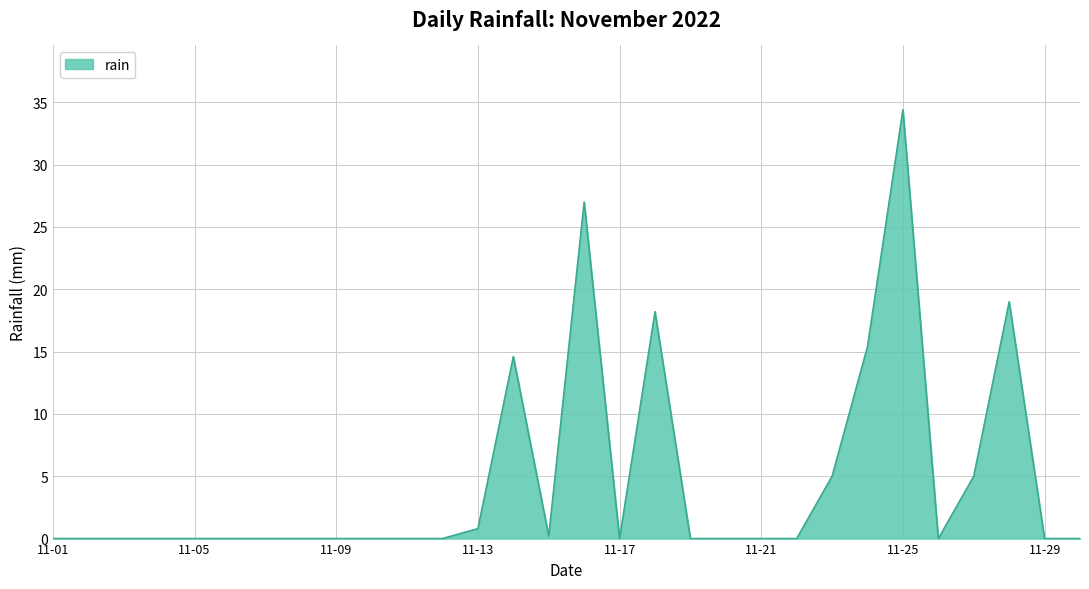

Reading left to right, extract all data points from this chart.

0.0	0.0	0.0	0.0	0.0	0.0	0.0	0.0	0.0	0.0	0.0	0.0	0.8	14.6	0.2	27.0	0.0	18.2	0.0	0.0	0.0	0.0	5.0	15.4	34.4	0.0	5.0	19.0	0.0	0.0